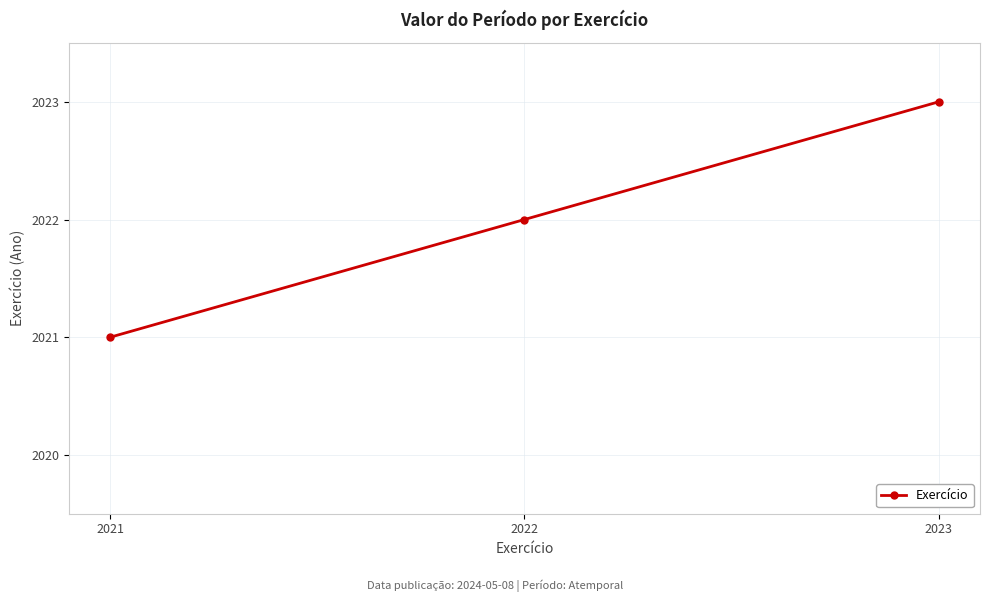

The chart shows a value of 2023 at 2023. True or false?

True